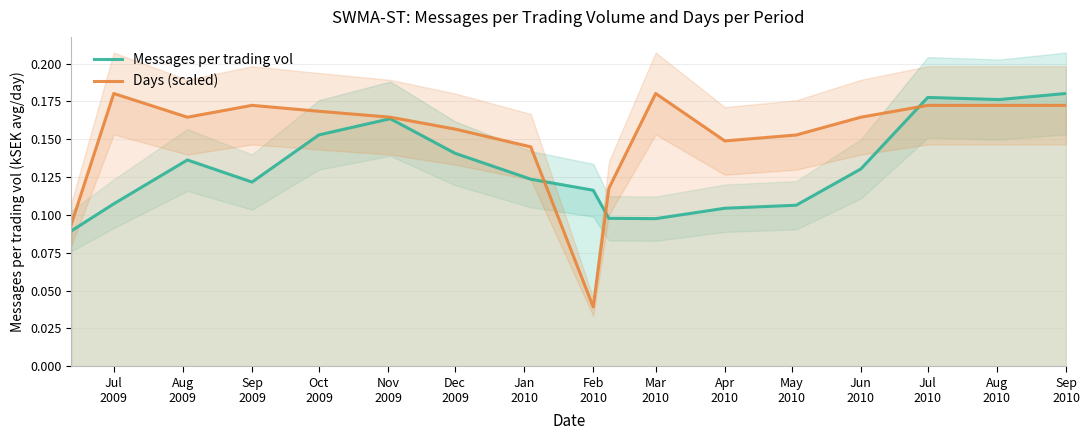

Is it true that Days (scaled) equals 0.2 at Sep 2009?

True